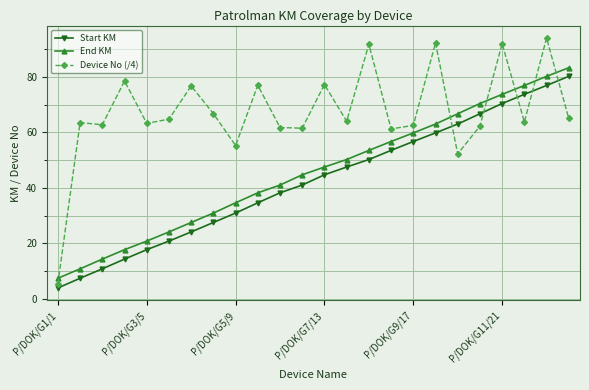

What is the value of the Start KM point at the 14th from the left?

47.5